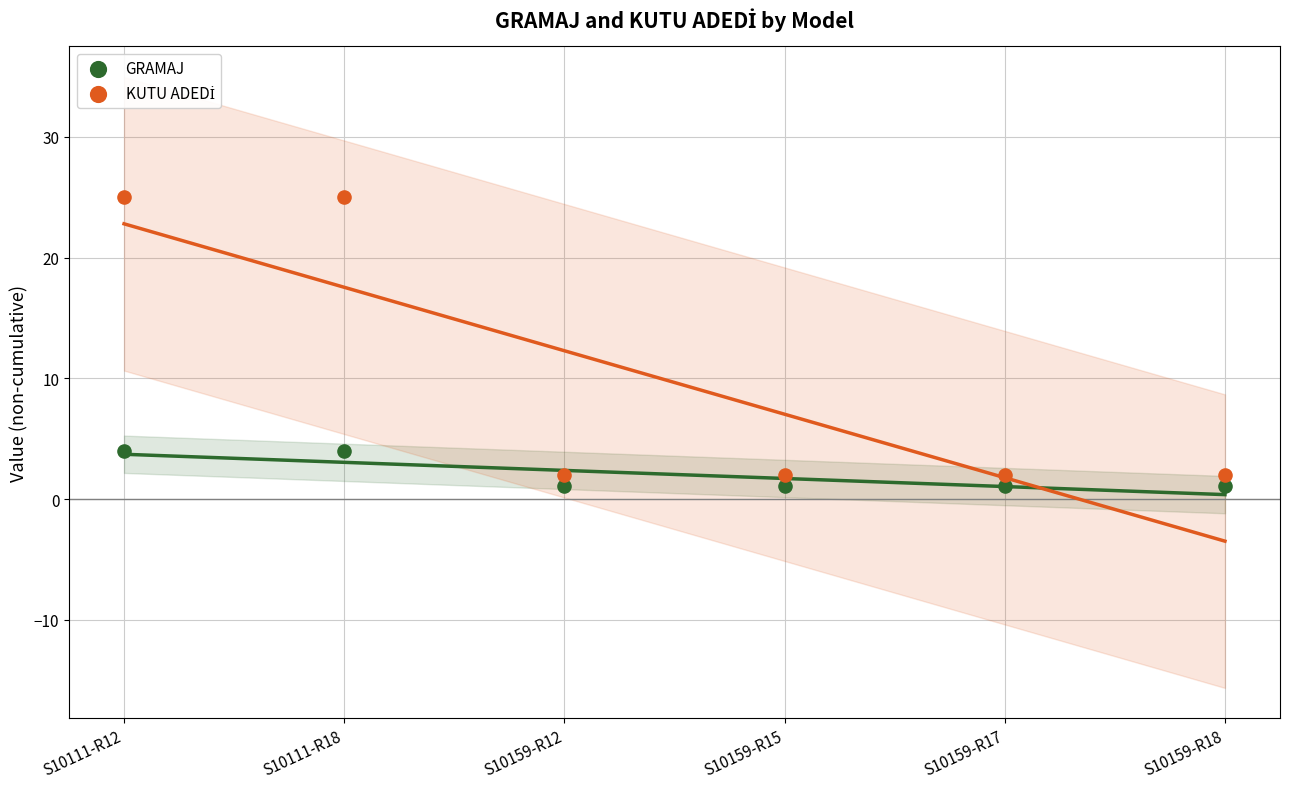

Across all data points, what is the average Y value?

5.9